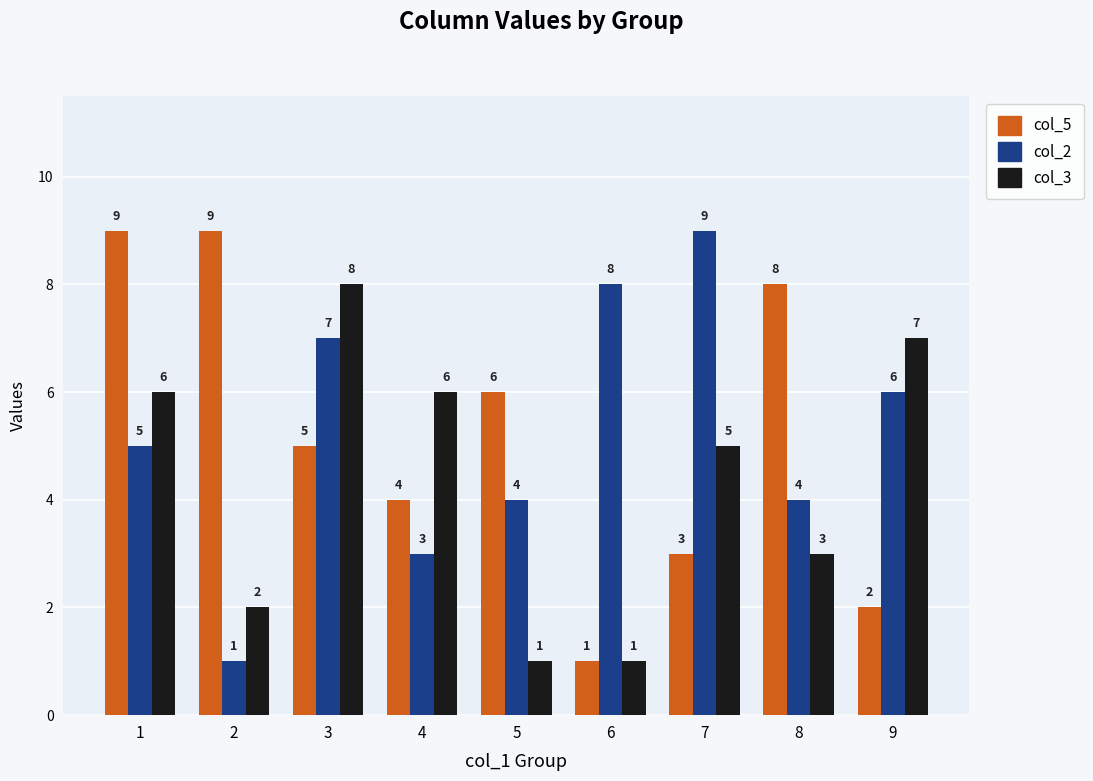

Which series changed the most between 2 and 8?

col_2